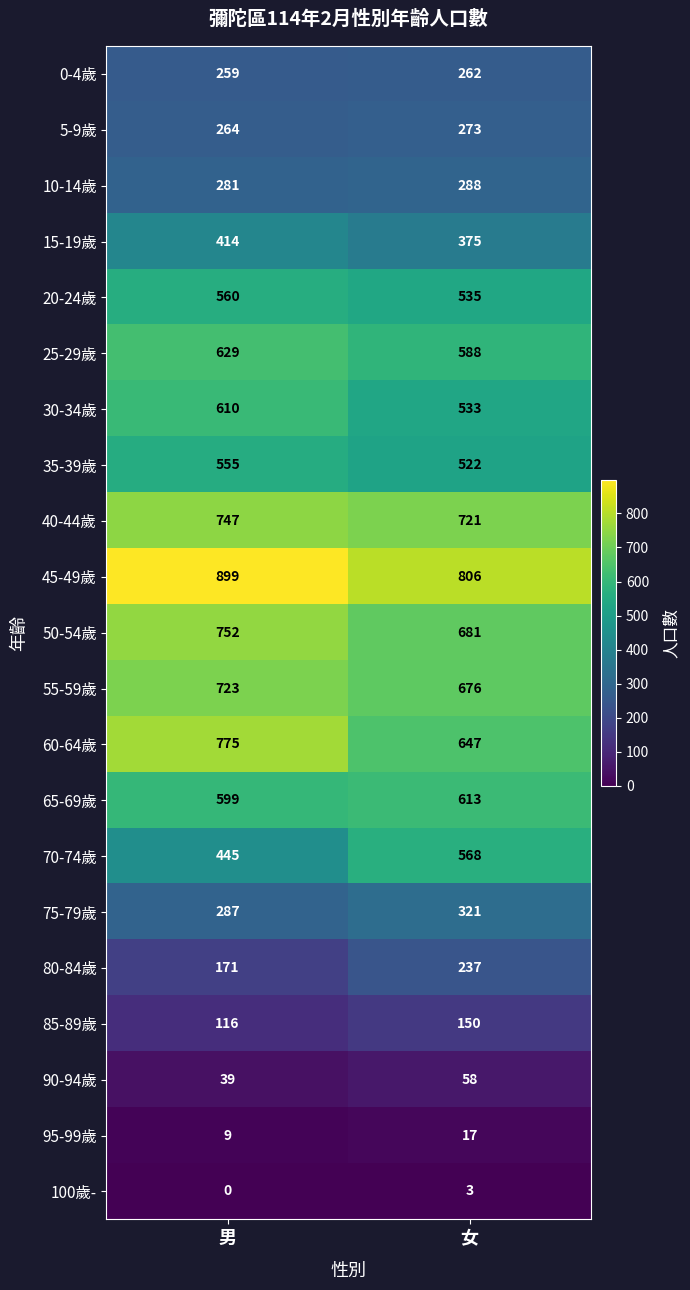

How many data points does each series have?

2